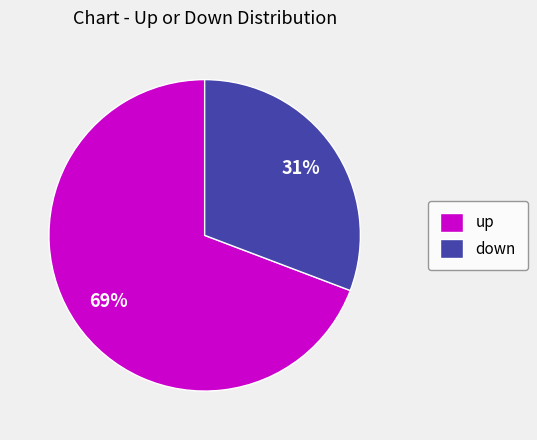

Which category has the biggest portion of the pie?

up